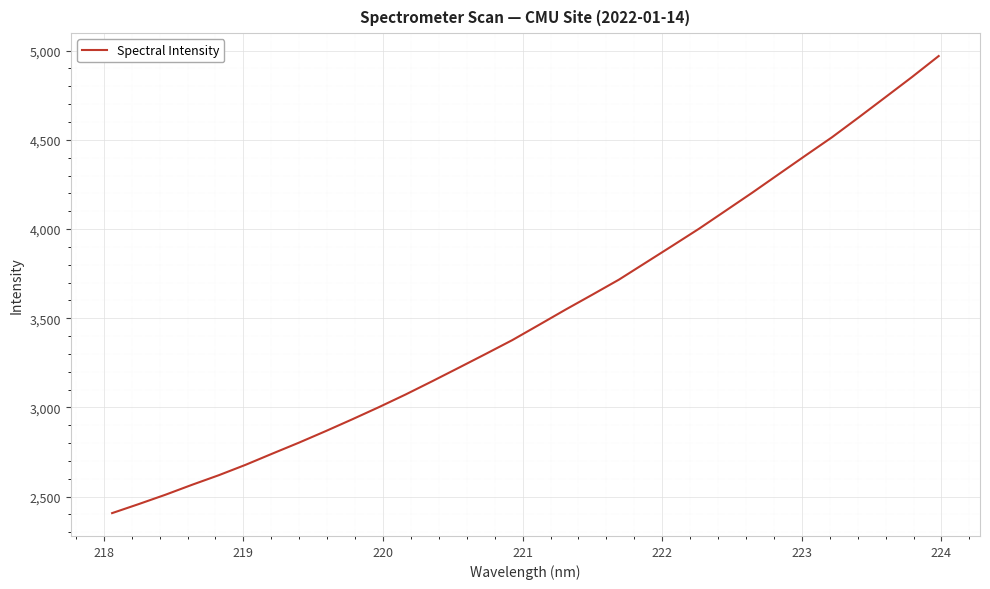

What is the greatest value displayed?

4969.8